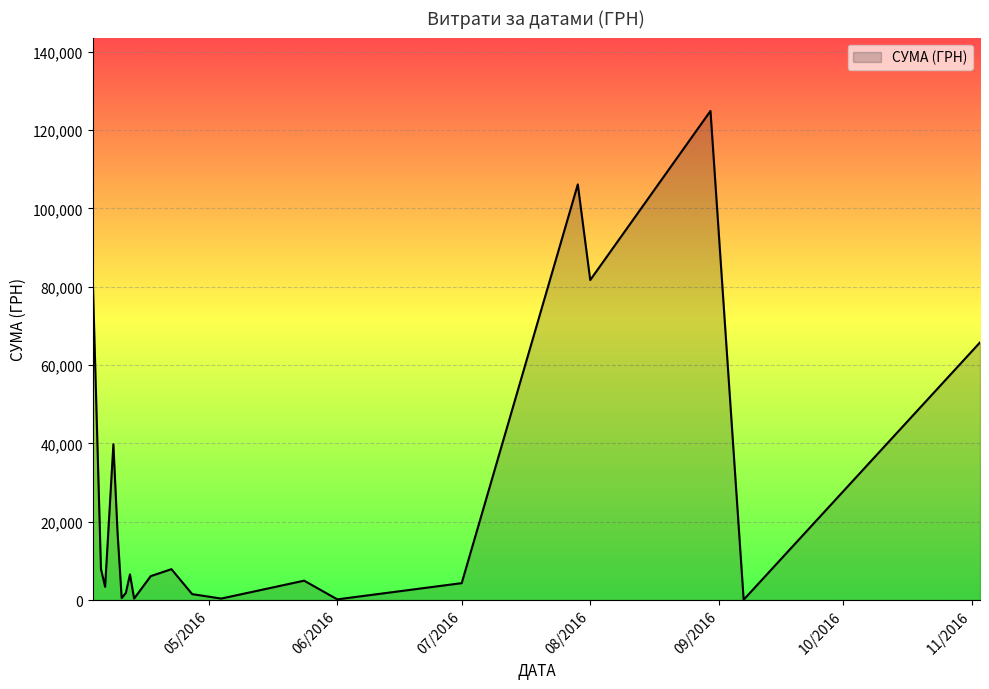

What is the greatest value displayed?

124904.8